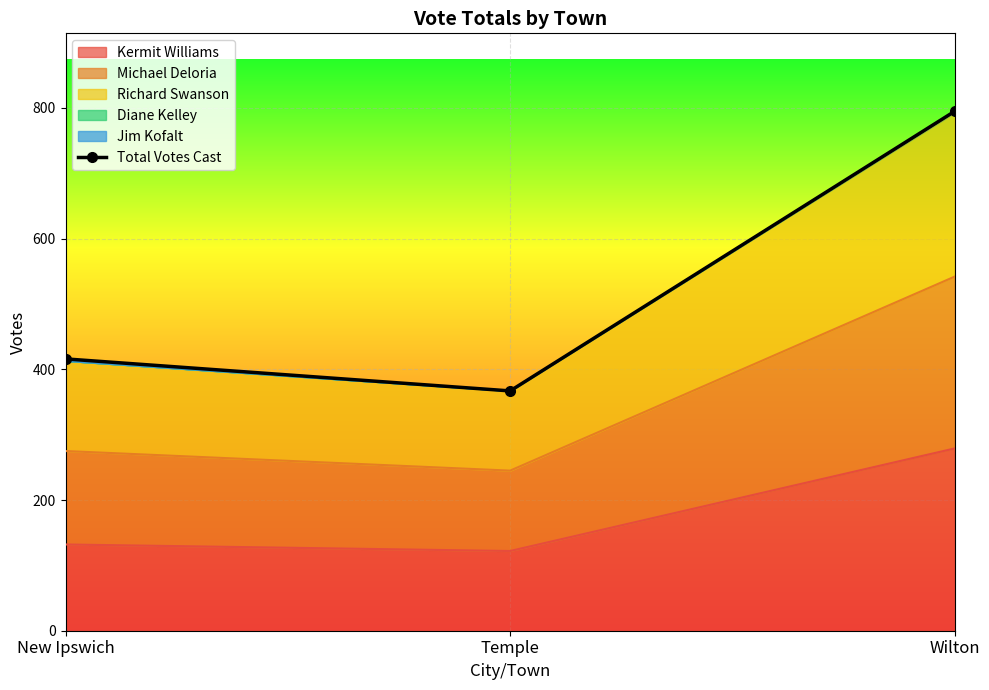

Which category has the highest value across all series?

Wilton